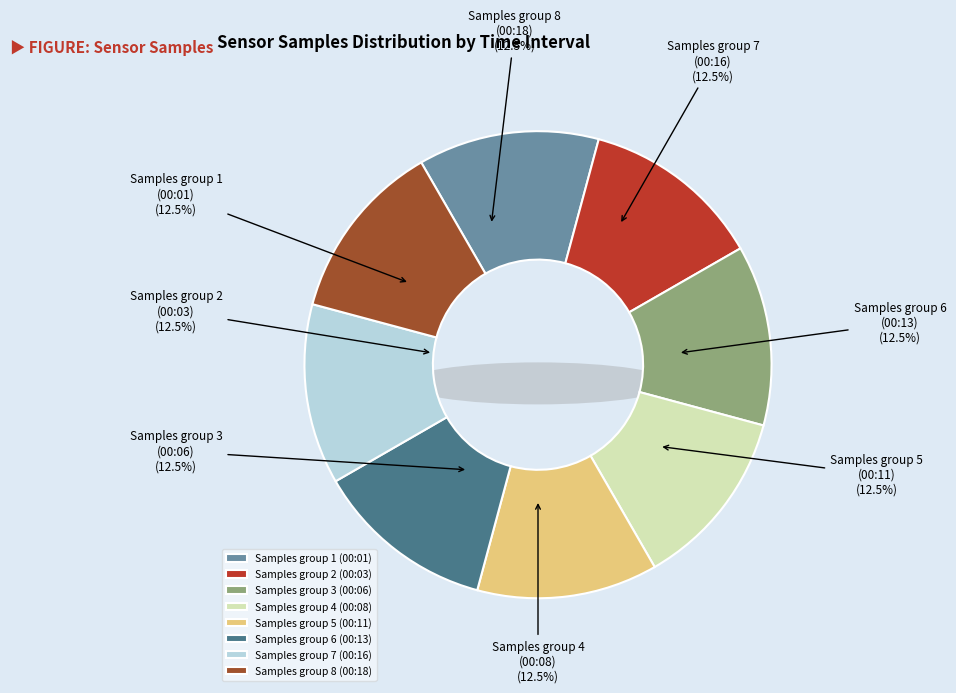

Is the sum of 28 and 28 greater than half?

No